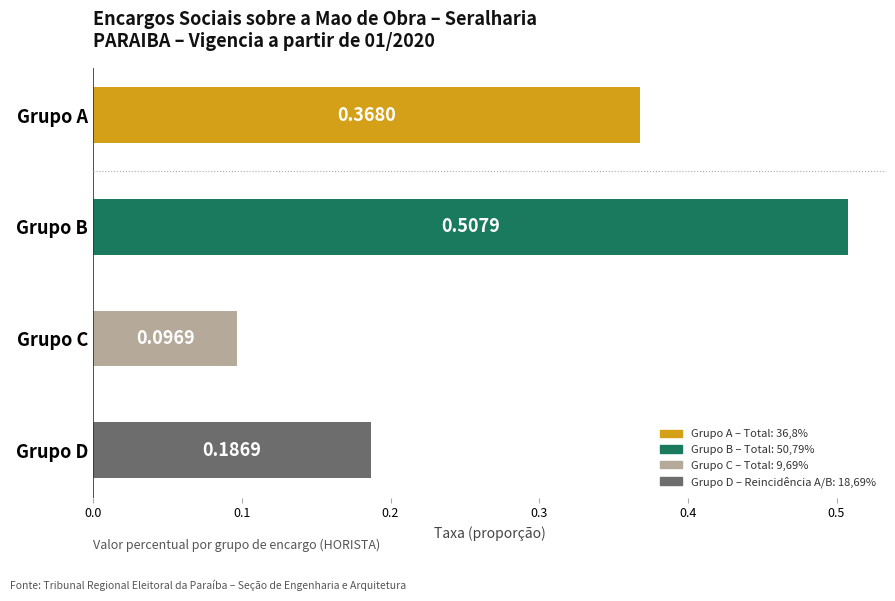

Rank the categories by value from lowest to highest.

Grupo C, Grupo D, Grupo A, Grupo B